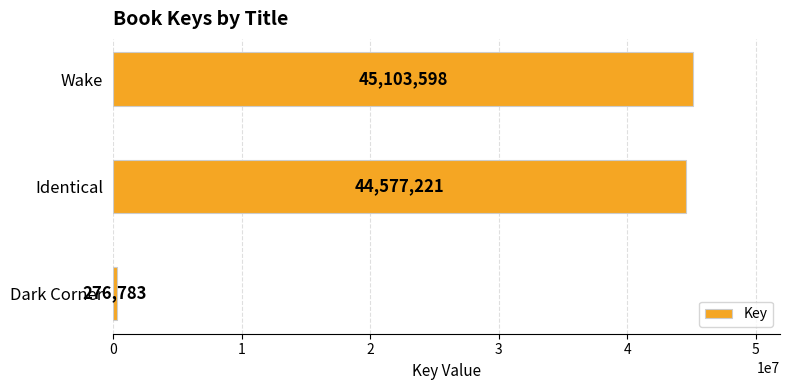

Are the bars horizontal?

Yes